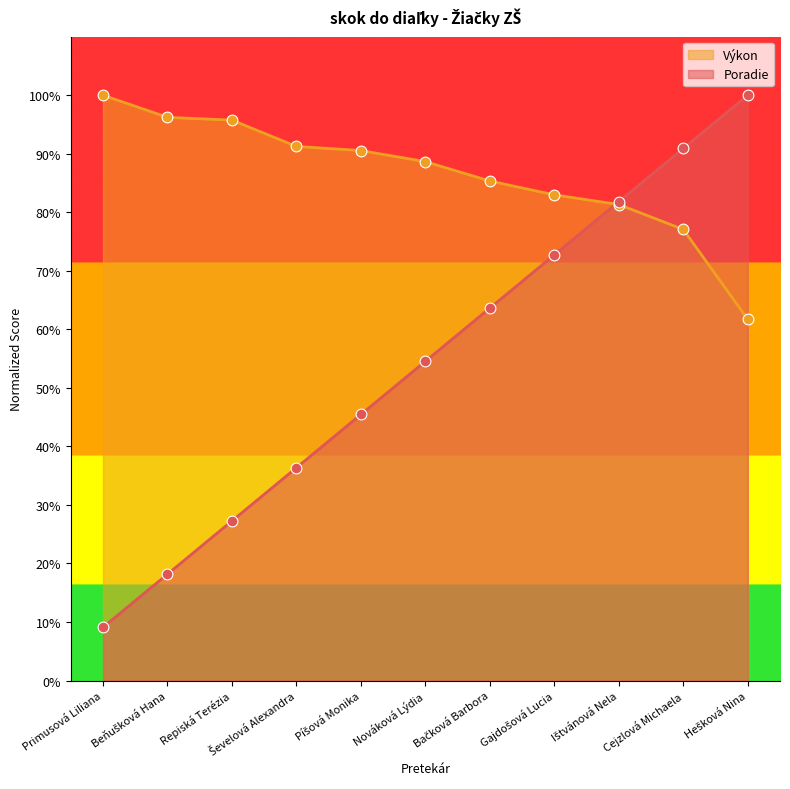

Which series has the widest spread of Y values?

Poradie